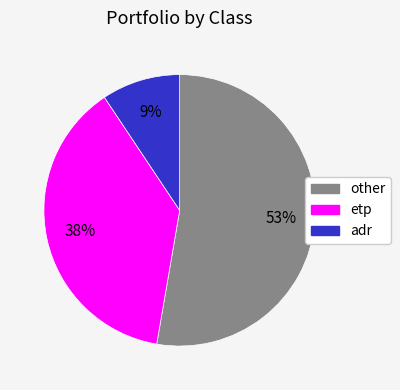

To the nearest percent, what is the average slice percentage?

33%